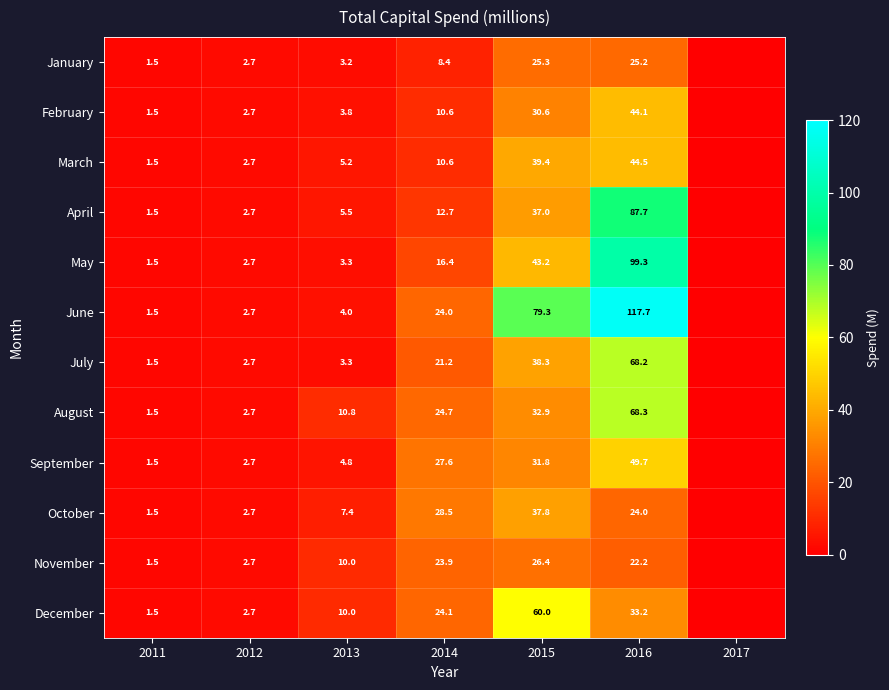

Which has a higher value, 2014 or 2015?

2015